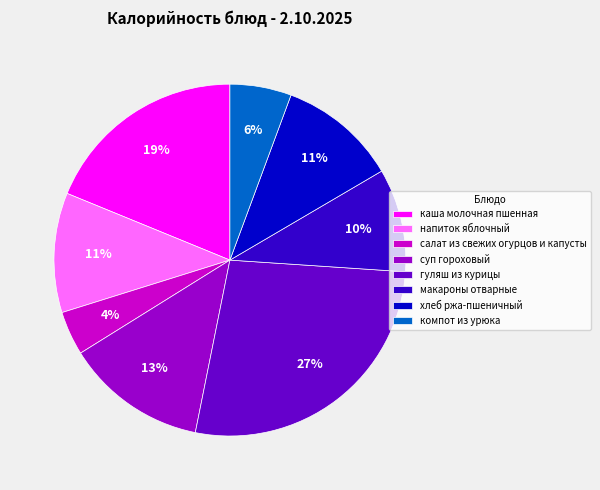

The салат из свежих огурцов и капусты slice represents 4% of the pie. True or false?

True